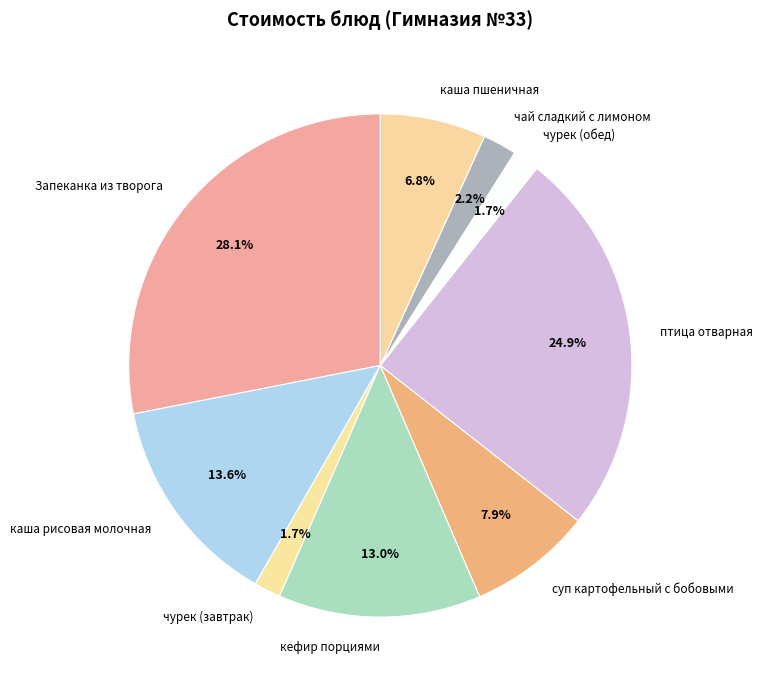

What percentage is the кефир порциями slice, to the nearest percent?

13%